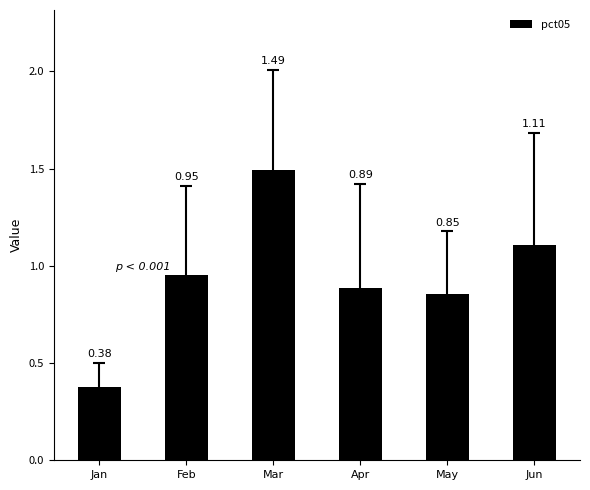

Between Apr and Jun, which is larger?

Jun